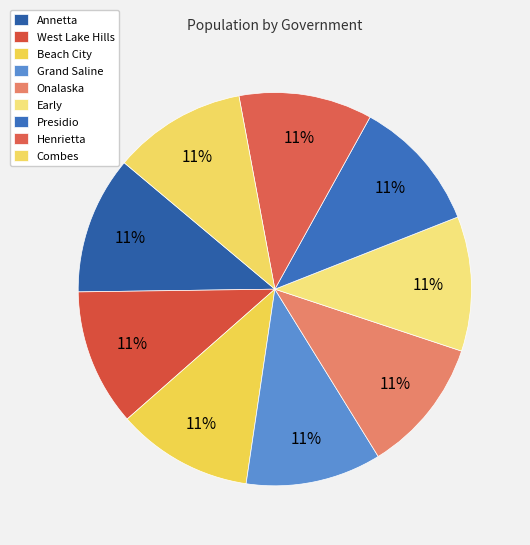

Is Early the majority of the pie?

No